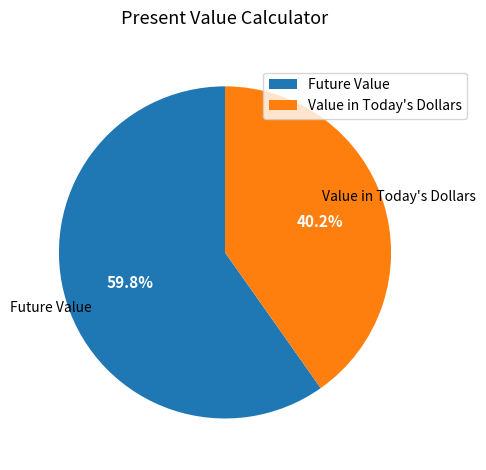

The Future Value slice represents 54% of the pie. True or false?

False